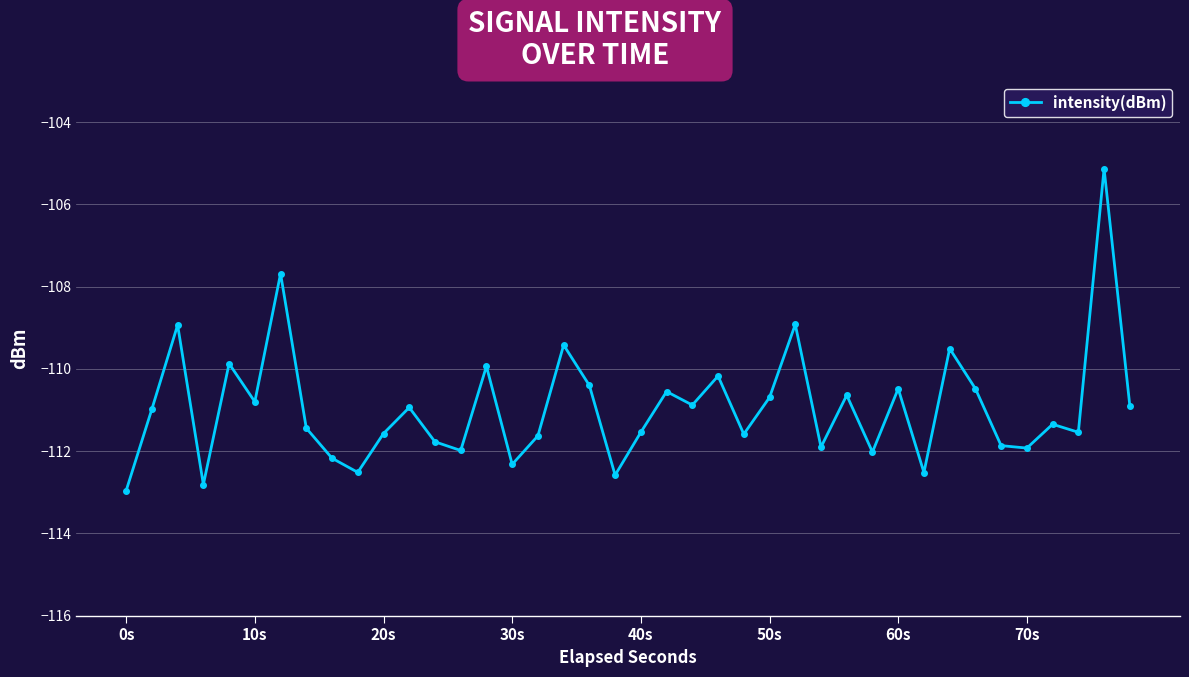

What is the average value?

-110.9